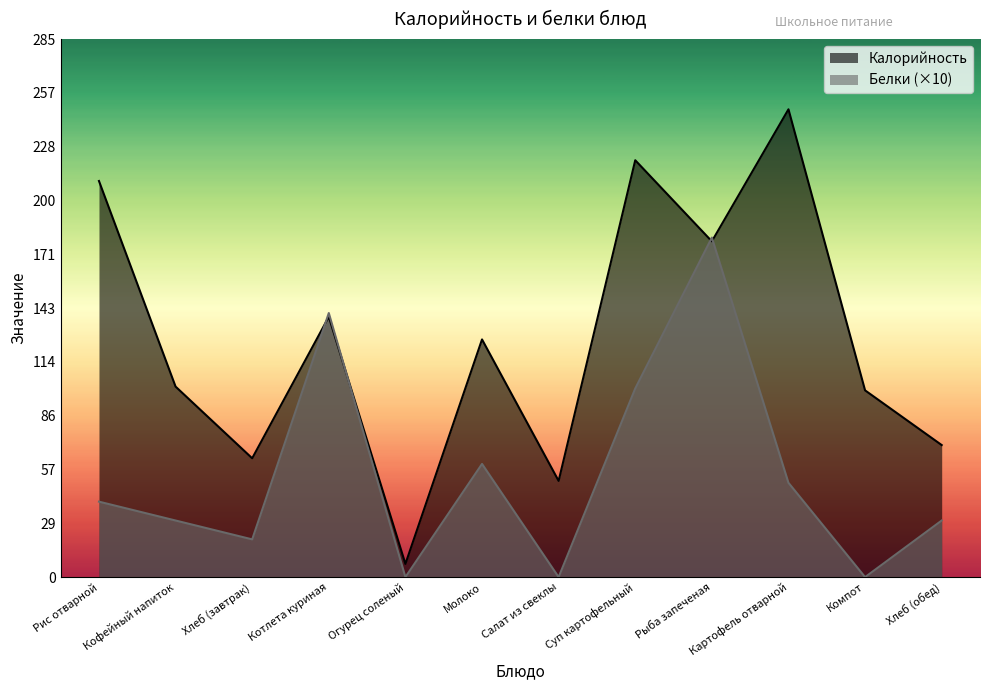

What is the difference between the Калорийность values at Компот and Хлеб (обед)?

29